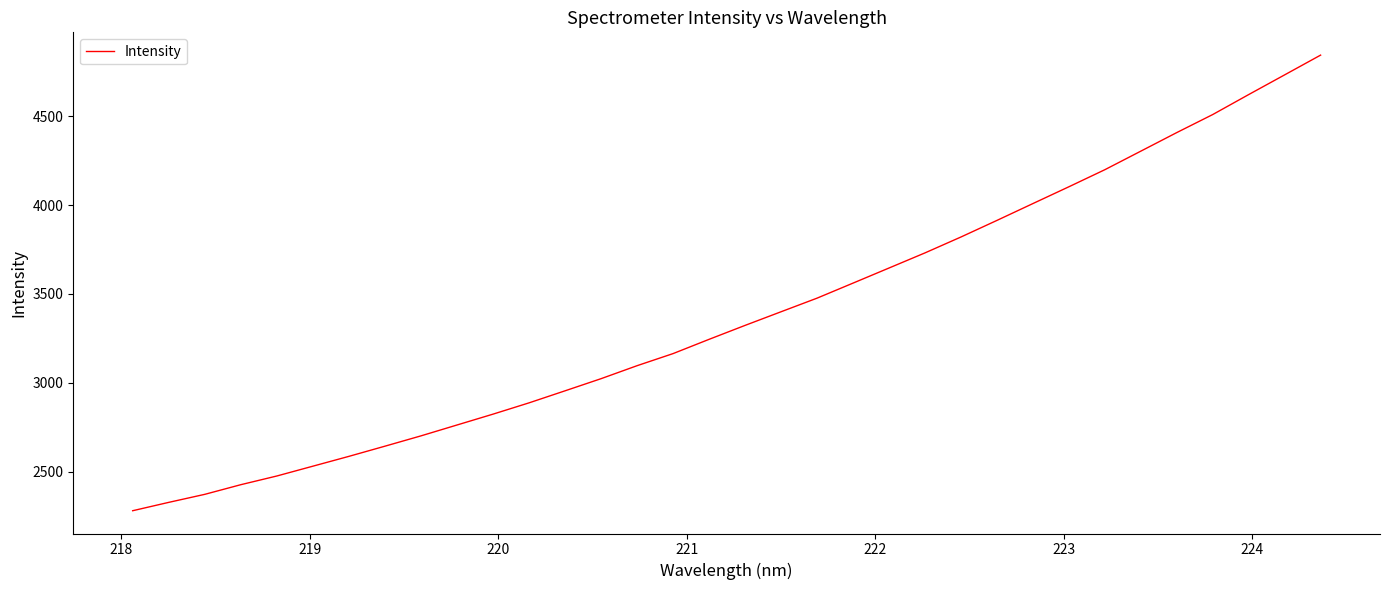

What is the minimum value shown in the chart?

2279.3